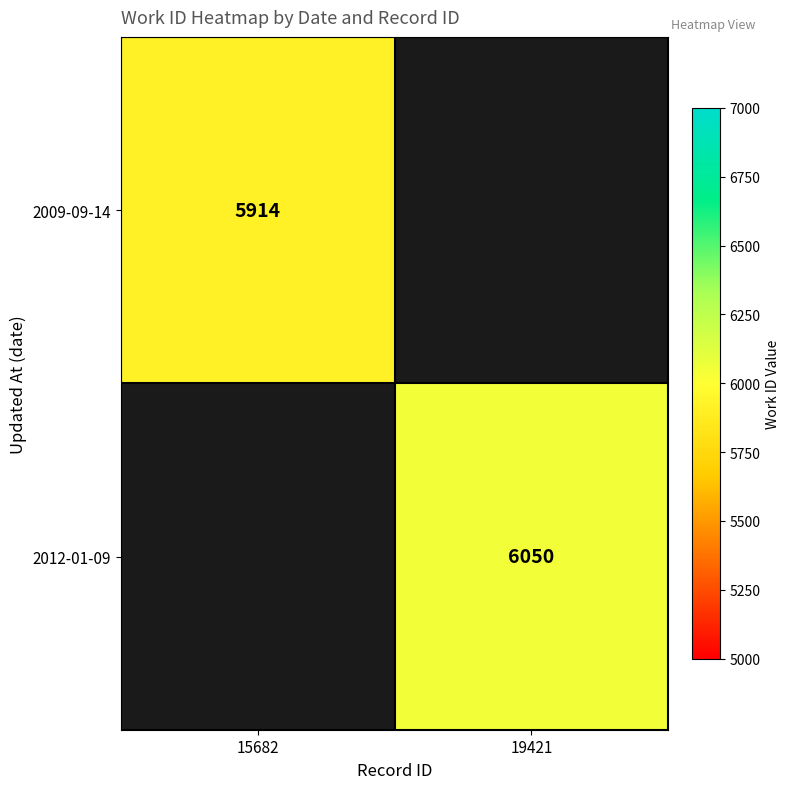

The value of 2009-09-14 at 15682 is 10247. True or false?

False